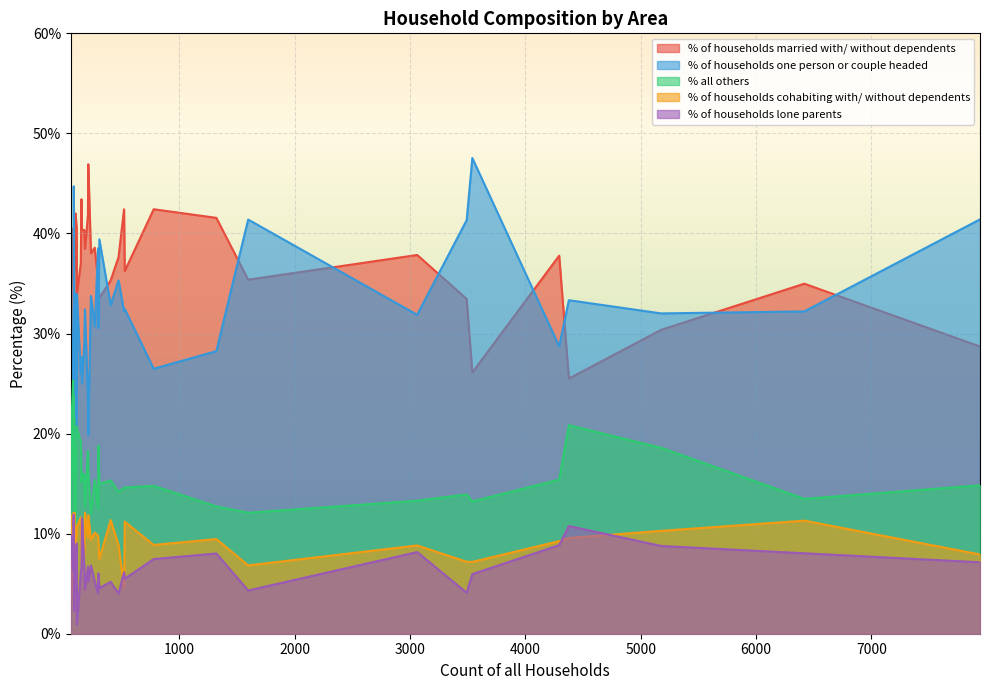

Which series has the largest total across all categories?

% of households married with/ without dependents